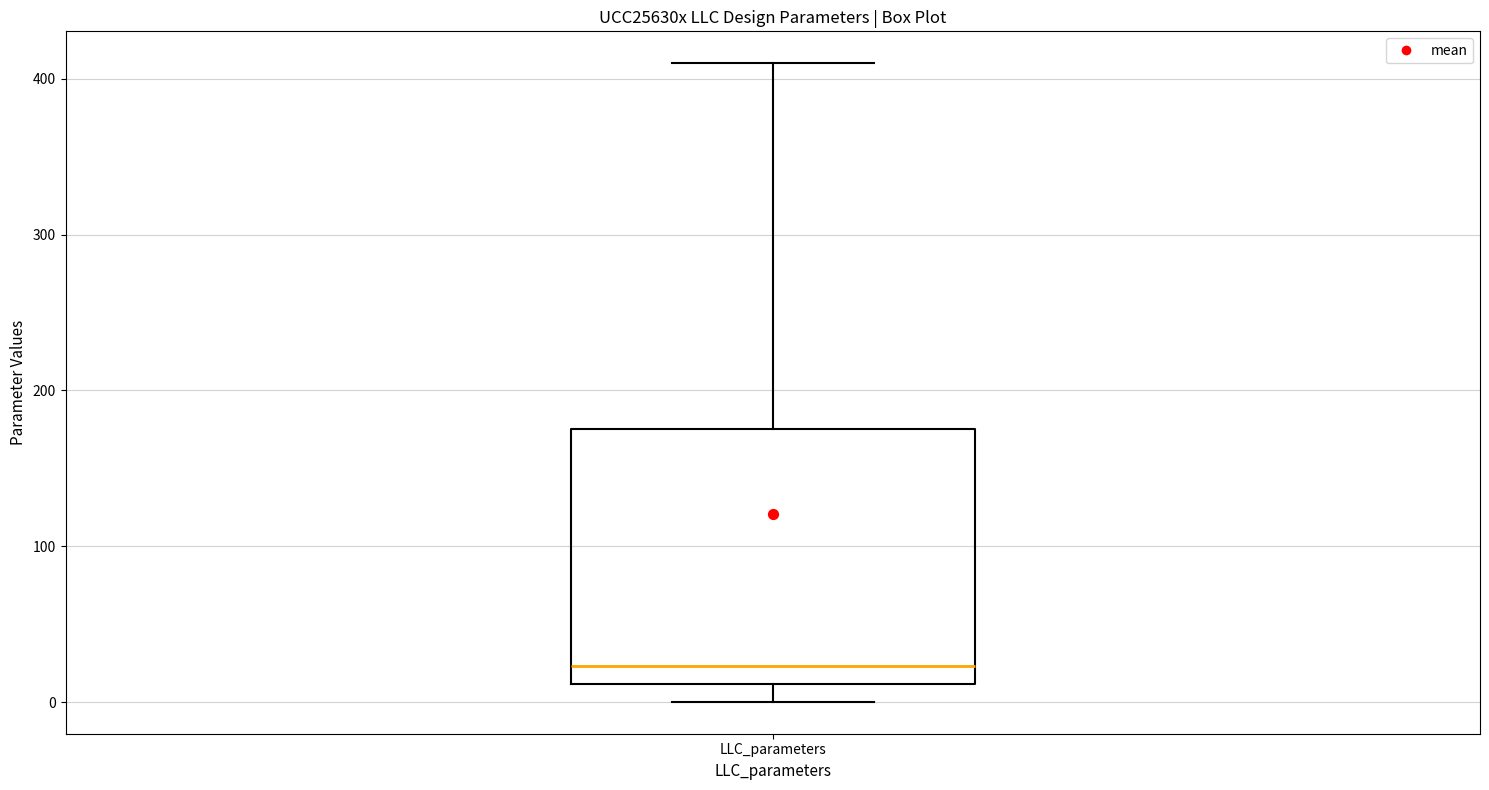

Read this box plot against the y-axis: the position of the median line, the range covered by the box, and the ends of both whiskers. The values are not printed on the chart, so give them approximately, as read against the axis.

median 20, box 10 to 180, whiskers 0 to 410